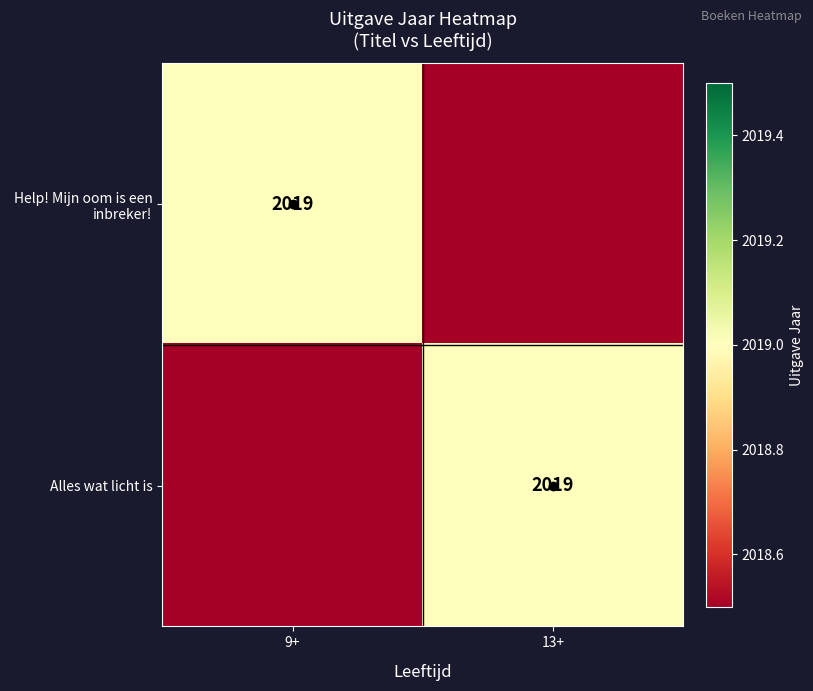

The Help! Mijn oom is een inbreker! series shows 3081 at 9+. True or false?

False